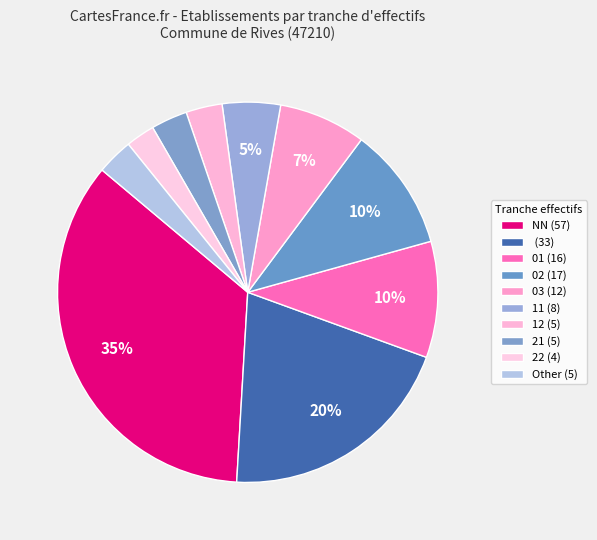

To the nearest percent, what is the average slice percentage?

10%